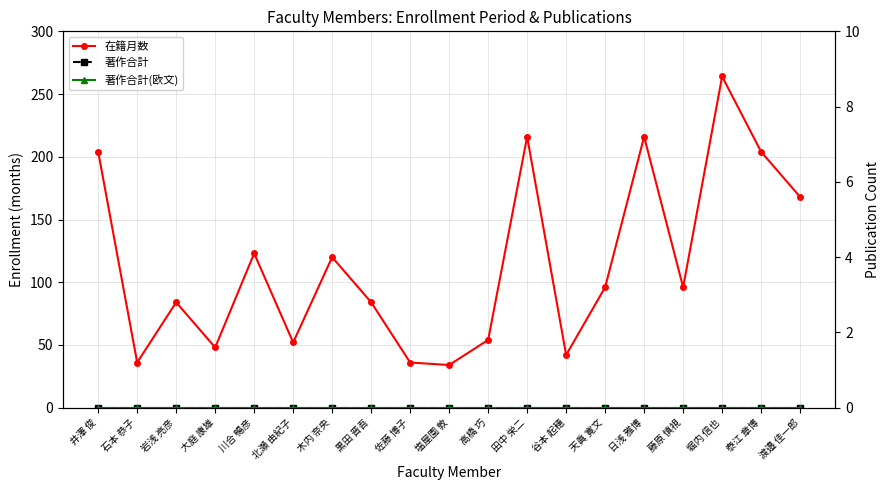

Reading right to left, what are all the values shown in this chart?

在籍月数: 168	204	264	96	216	96	42	216	54	34	36	84	120	52	123	48	84	36	204
著作合計: 0	0	0	0	0	0	0	0	0	0	0	0	0	0	0	0	0	0	0
著作合計(欧文): 0	0	0	0	0	0	0	0	0	0	0	0	0	0	0	0	0	0	0